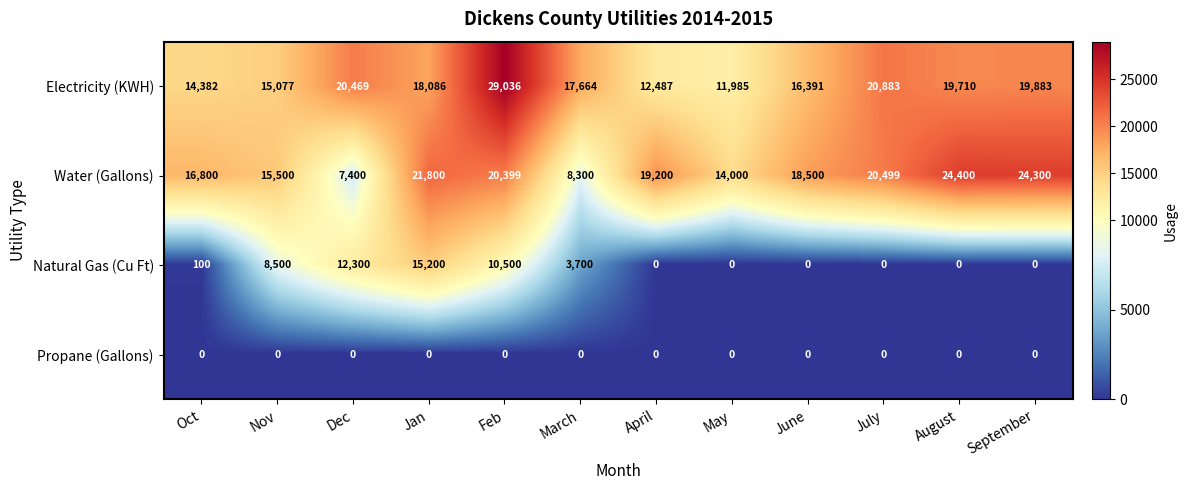

True or false: Natural Gas (Cu Ft) has a value of 16865 at Dec.

False